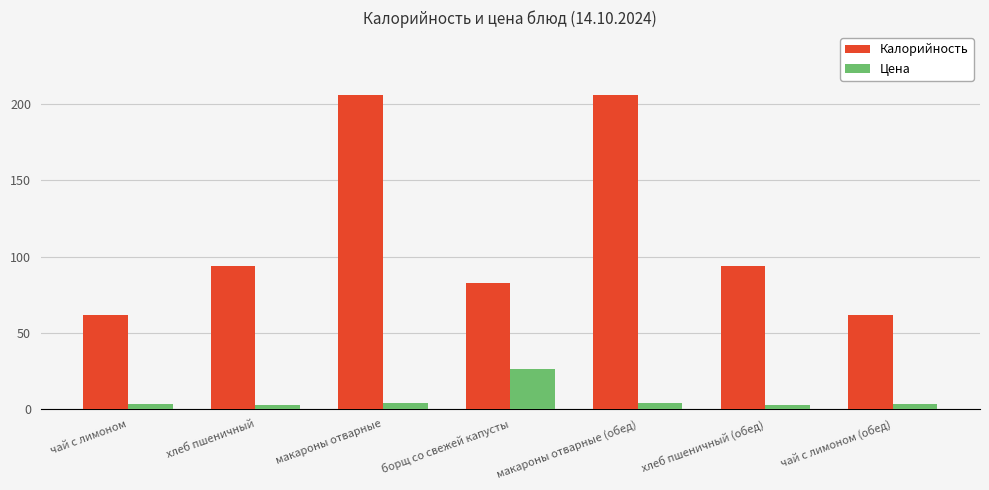

Read the Калорийность value at чай с лимоном.

62.0